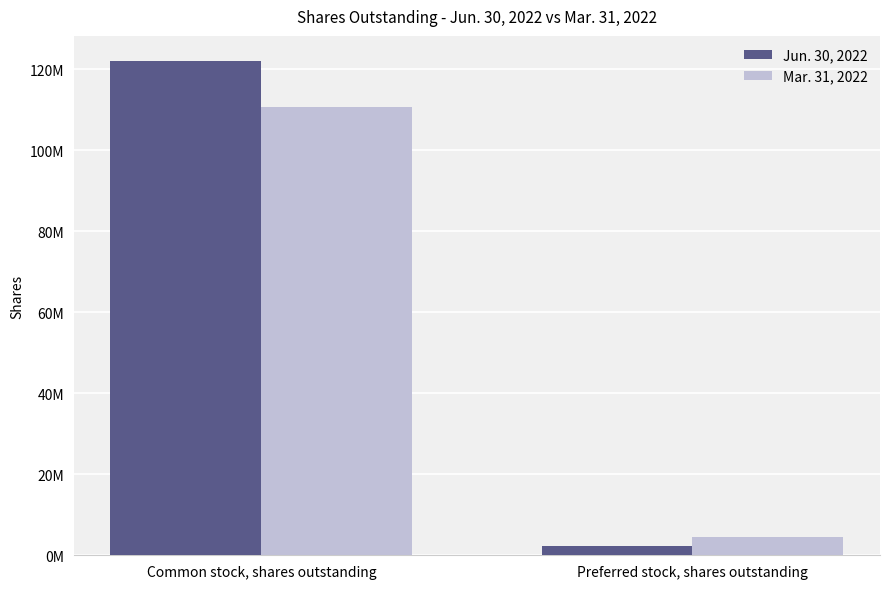

The Mar. 31, 2022 series shows 7042184 at Preferred stock, shares outstanding. True or false?

False